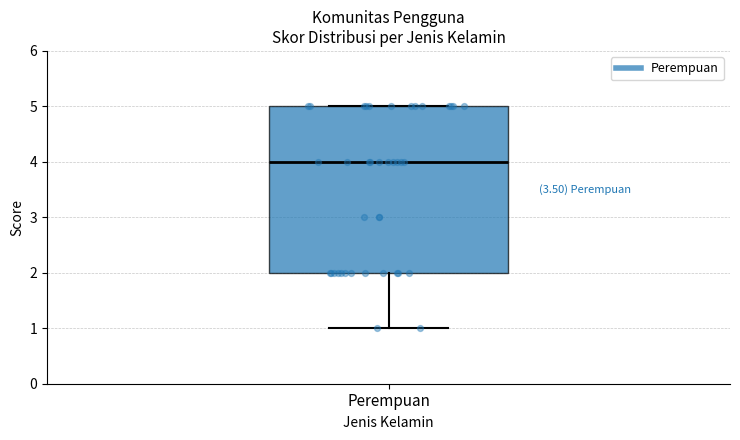

Transcribe this box plot: give where the median line is, the range the box spans, and where the two whiskers end, as read against the y-axis. The values are not printed on the chart, so give them approximately, as read against the axis.

median 4, box 2 to 5, whiskers 1 to 5